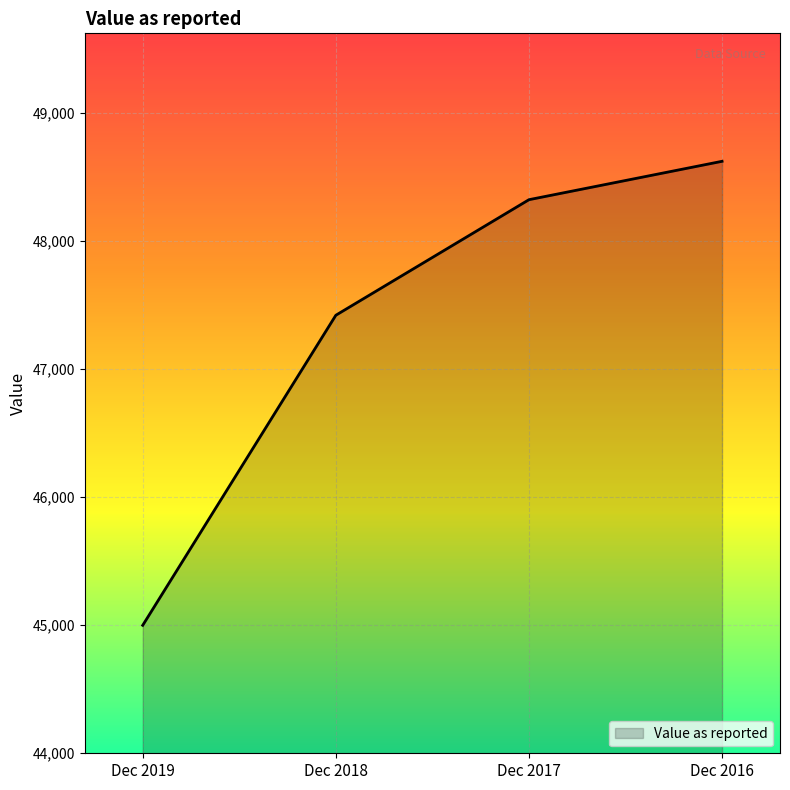

The value at Dec 2016 is 48622. True or false?

True